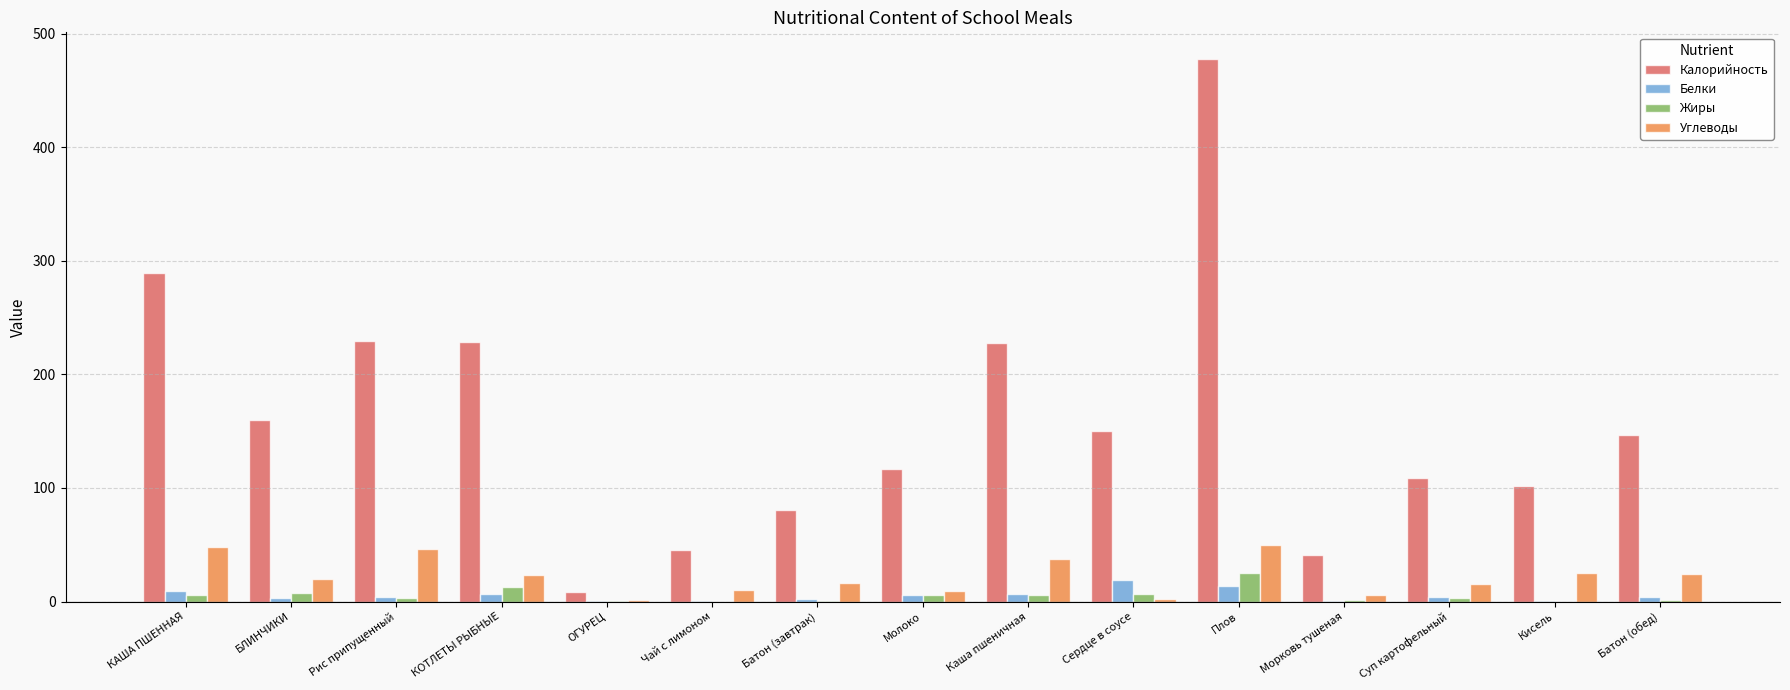

Does the chart contain stacked bars?

No